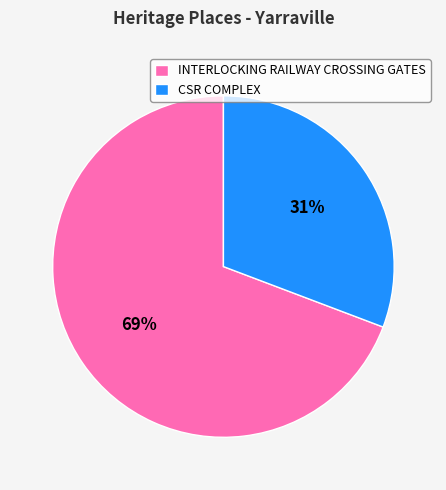

Which category has the biggest portion of the pie?

INTERLOCKING RAILWAY CROSSING GATES